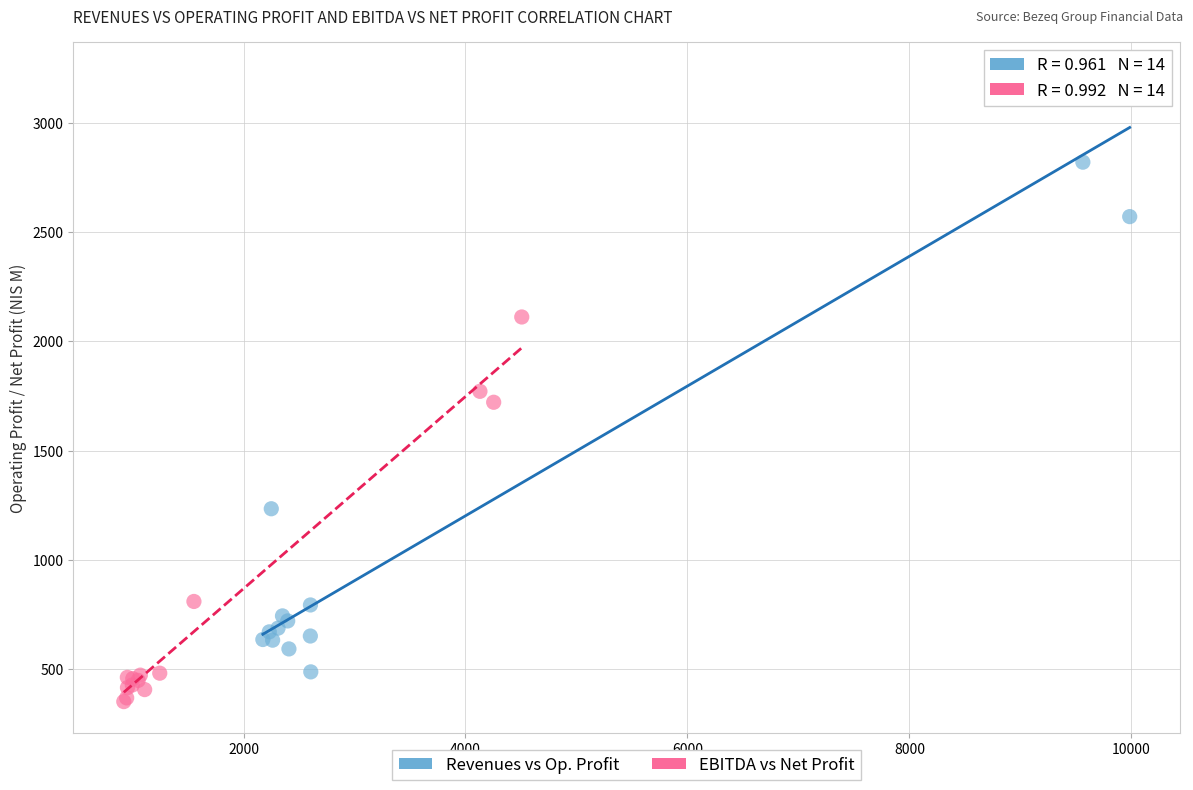

Which series contains the highest Y value?

Revenues vs Op. Profit